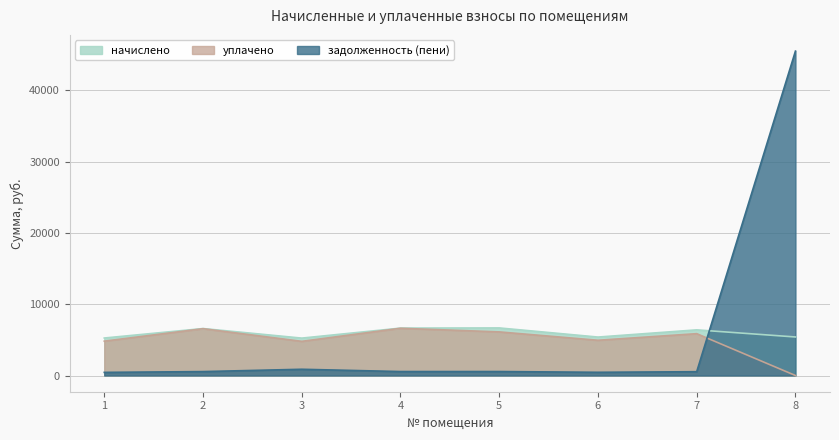

Where is the first local minimum for уплачено?

3